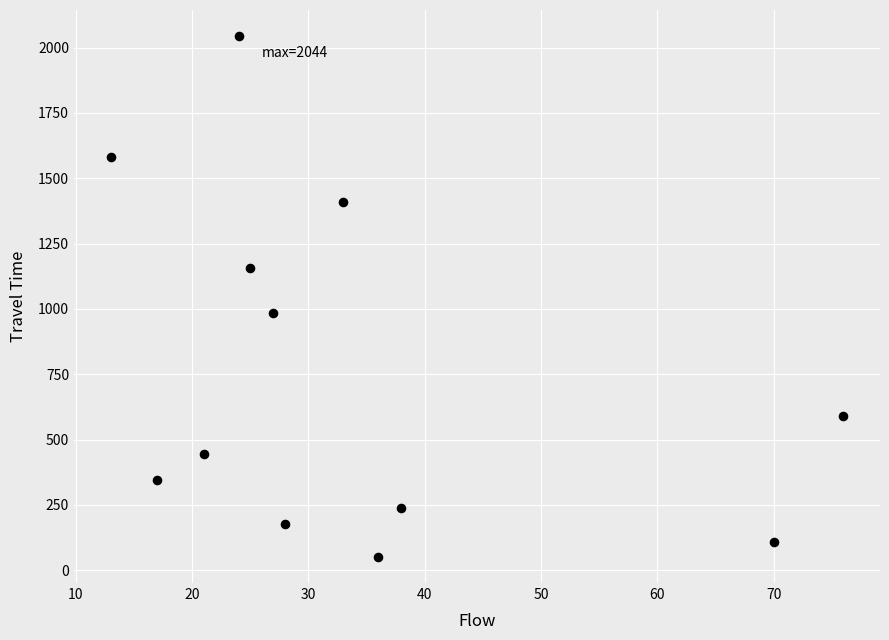

What is the average X value?

34